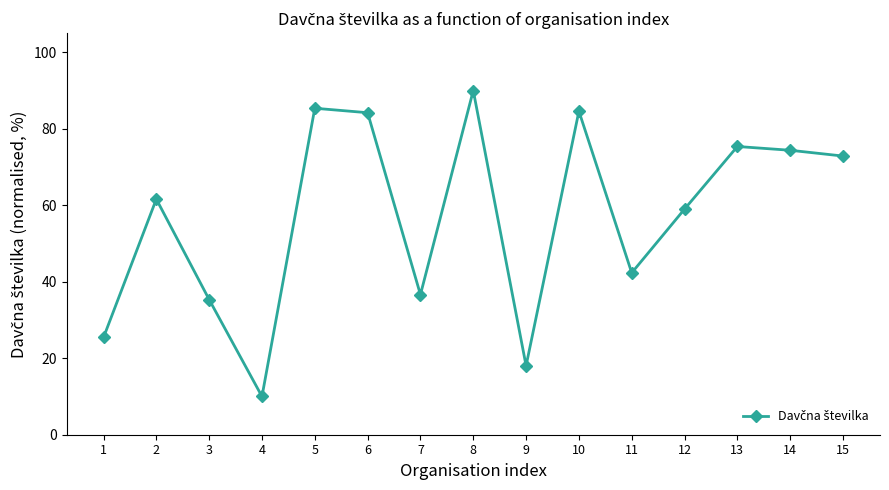

What is the change in value from 9 to 11?

+24.3